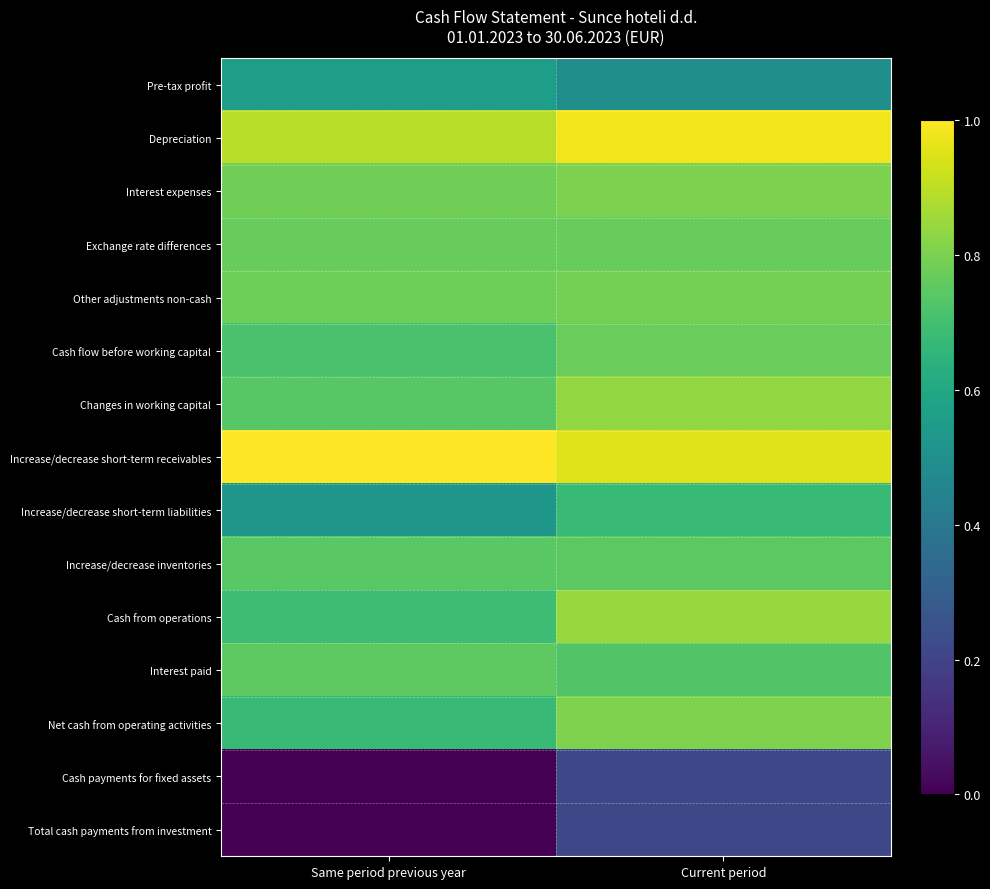

What is the total value across all series at Current period?

10.6